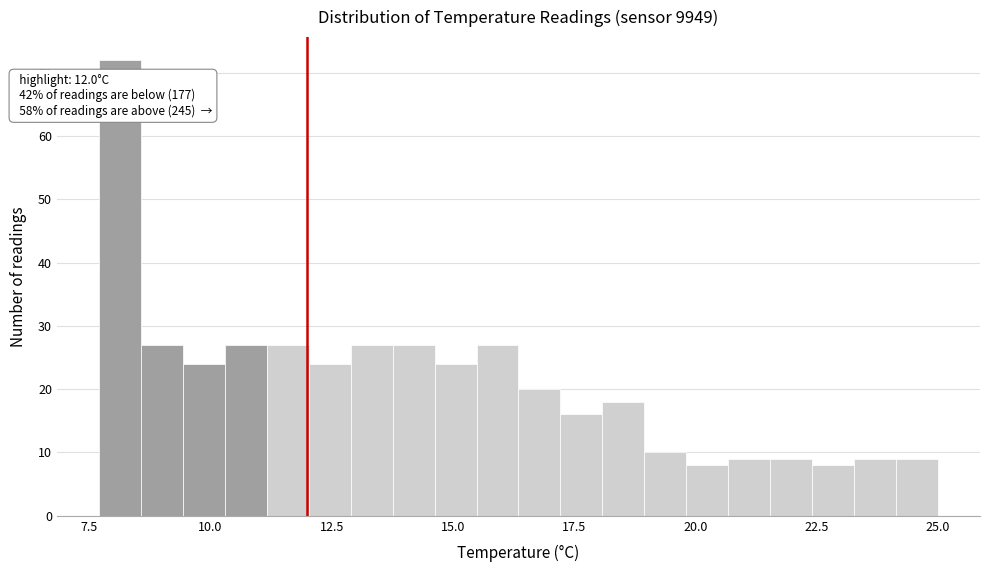

Around what value on the x-axis is the tallest bar? Give the approximate position of its centre, as read against the axis.

8.0